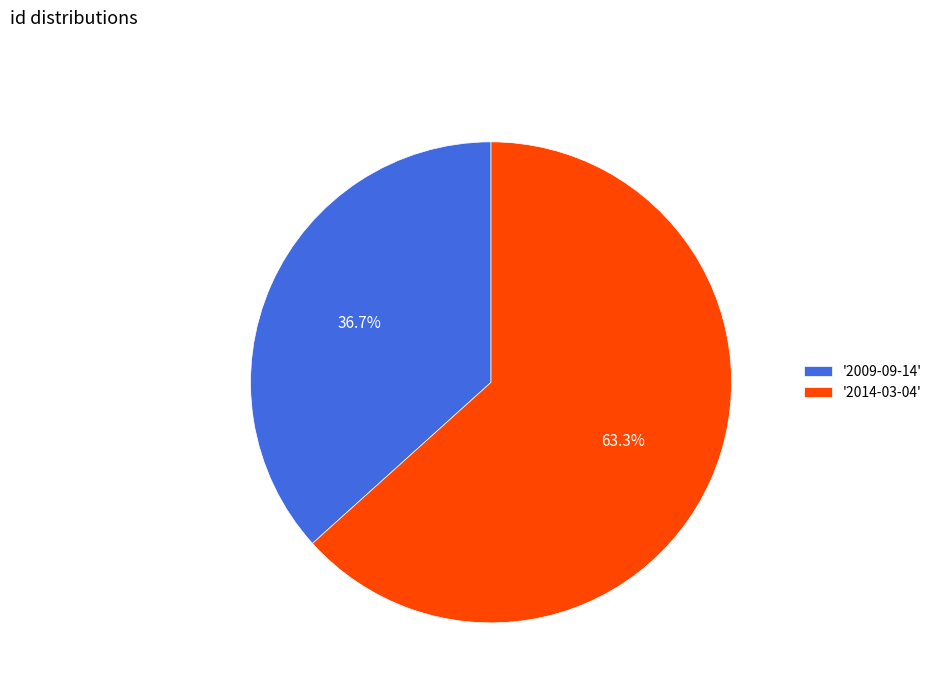

Which category has the smallest portion of the pie?

'2009-09-14'